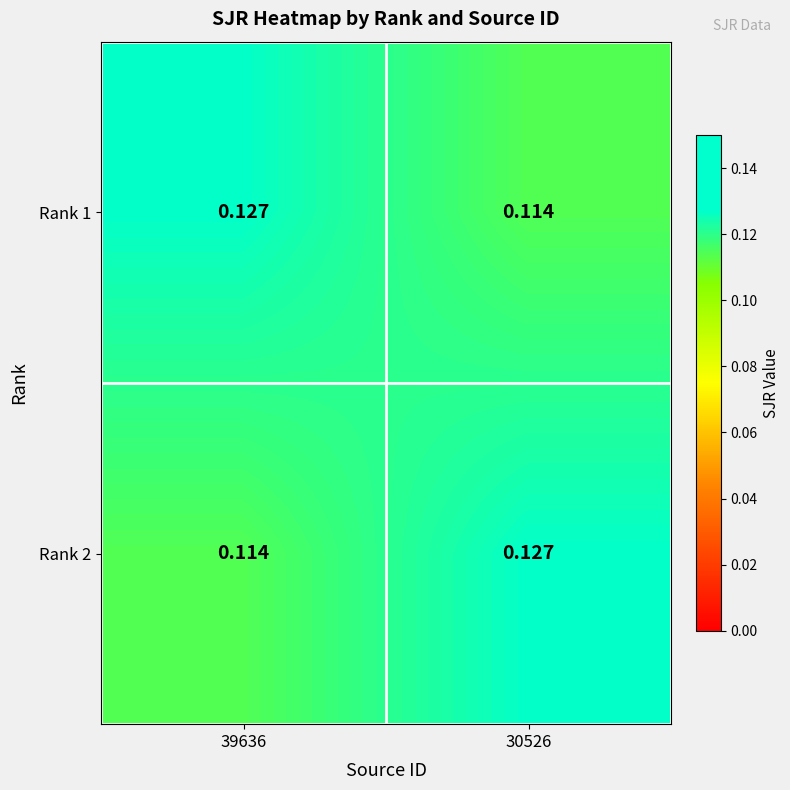

How many distinct data groups are displayed?

2